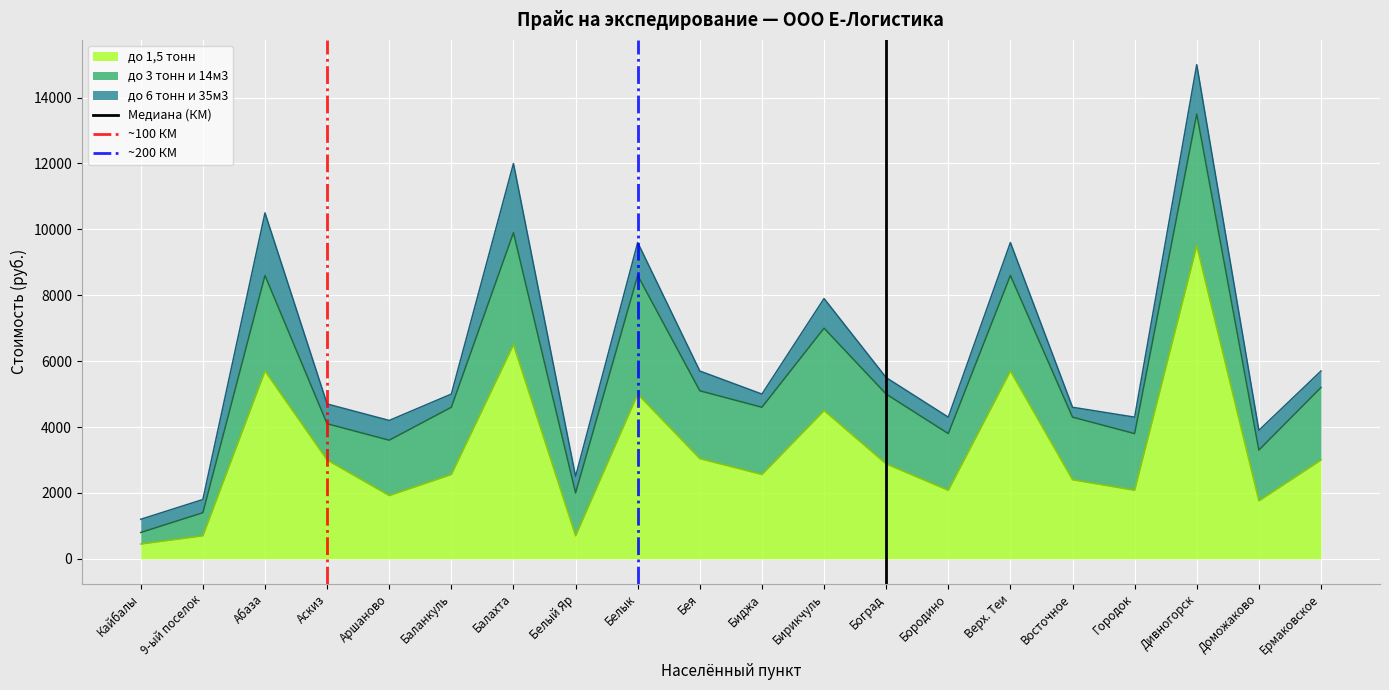

The до 1,5 тонн series shows 518 at Городок. True or false?

False